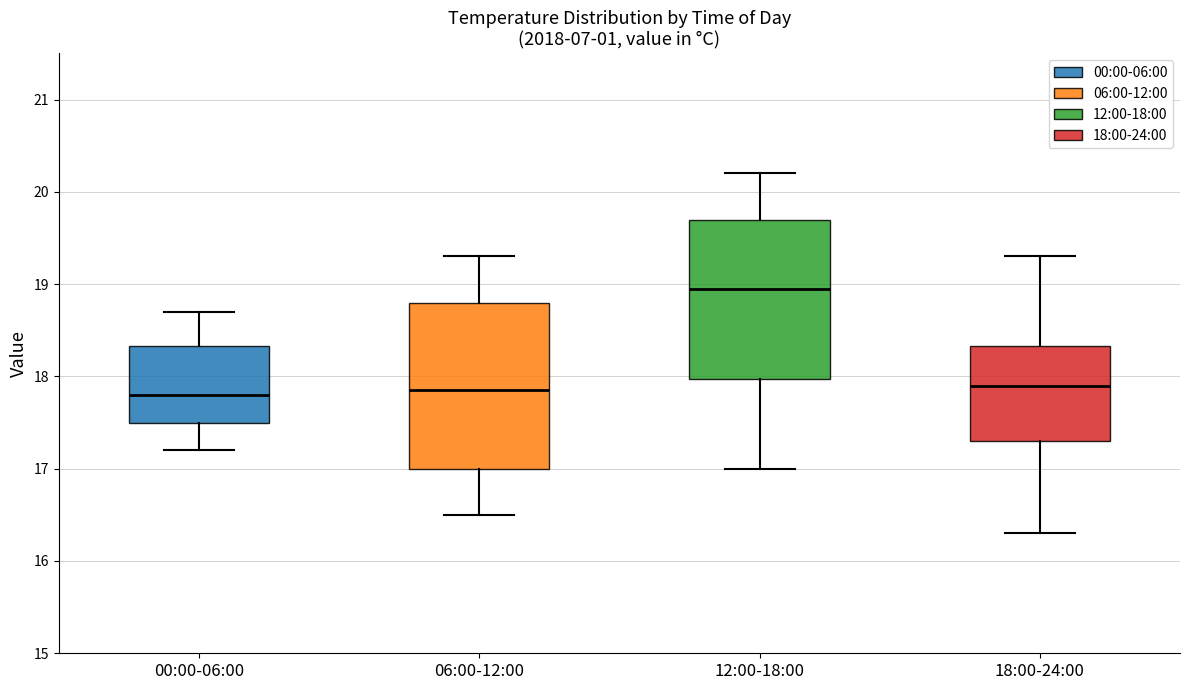

Which box has the highest median line?

12:00-18:00